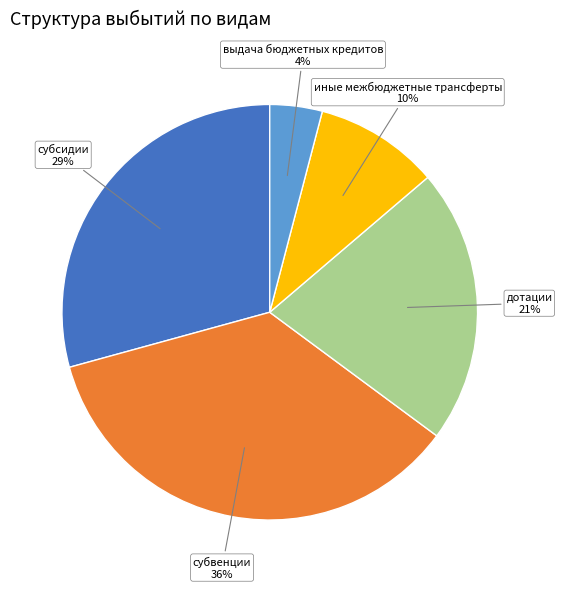

Combined, do иные межбюджетные трансферты and дотации account for over 50%?

No